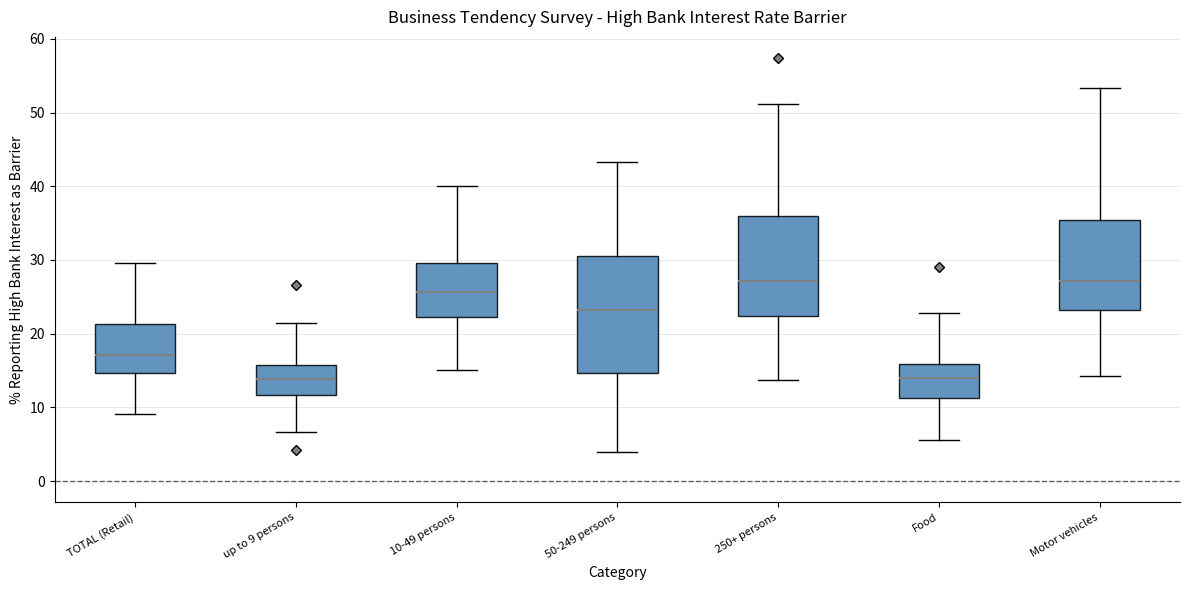

Comparing the boxes themselves (not the whiskers), which one is the tallest?

50-249 persons